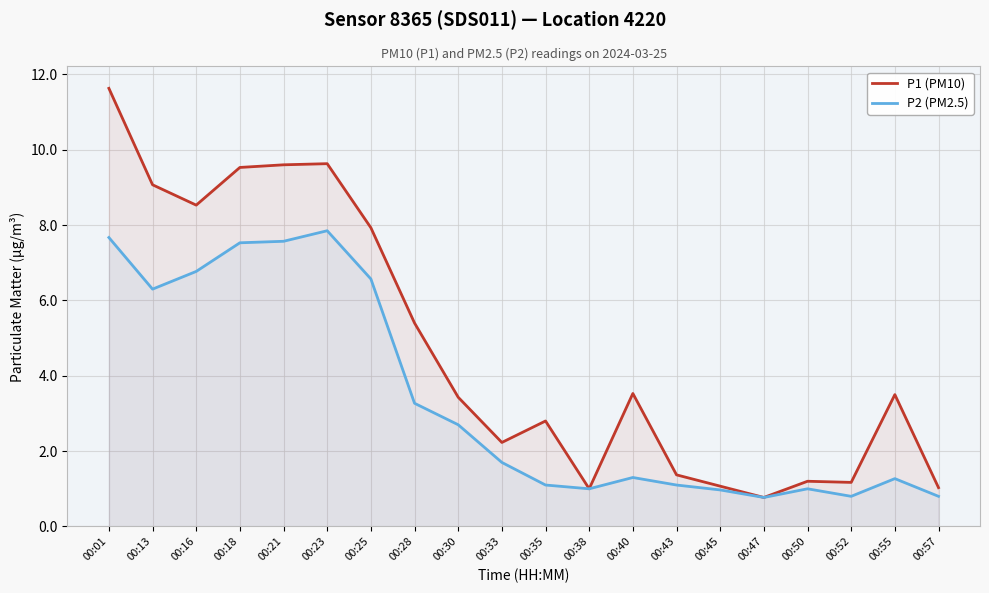

Reading left to right, what are all the values shown in this chart?

P1 (PM10): 11.6	9.1	8.5	9.5	9.6	9.6	7.9	5.4	3.4	2.2	2.8	1.0	3.5	1.4	1.1	0.8	1.2	1.2	3.5	1.0
P2 (PM2.5): 7.7	6.3	6.8	7.5	7.6	7.8	6.6	3.3	2.7	1.7	1.1	1.0	1.3	1.1	1.0	0.8	1.0	0.8	1.3	0.8